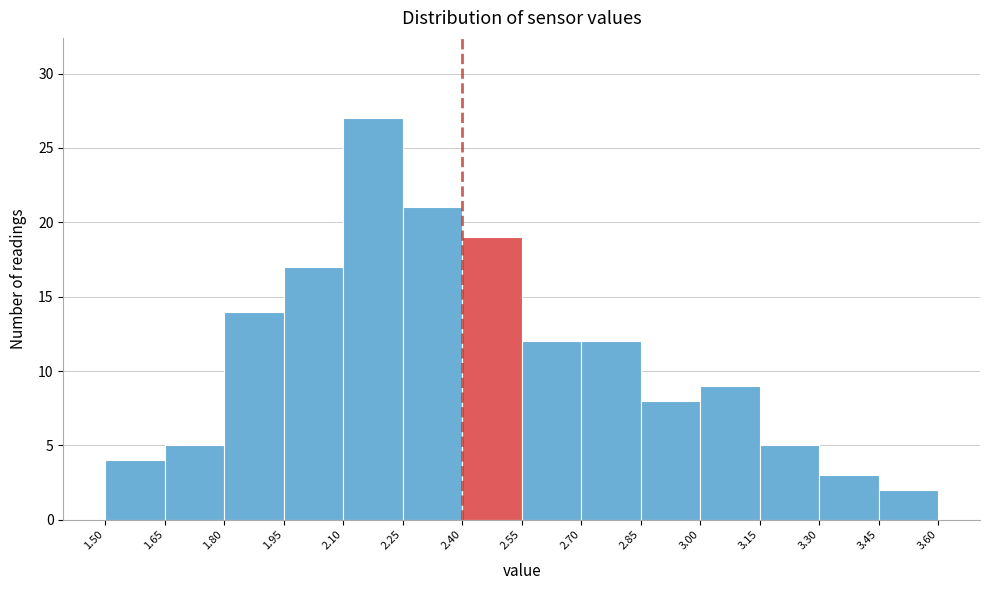

Over which range of the x-axis is the bar tallest?

2.10 to 2.25